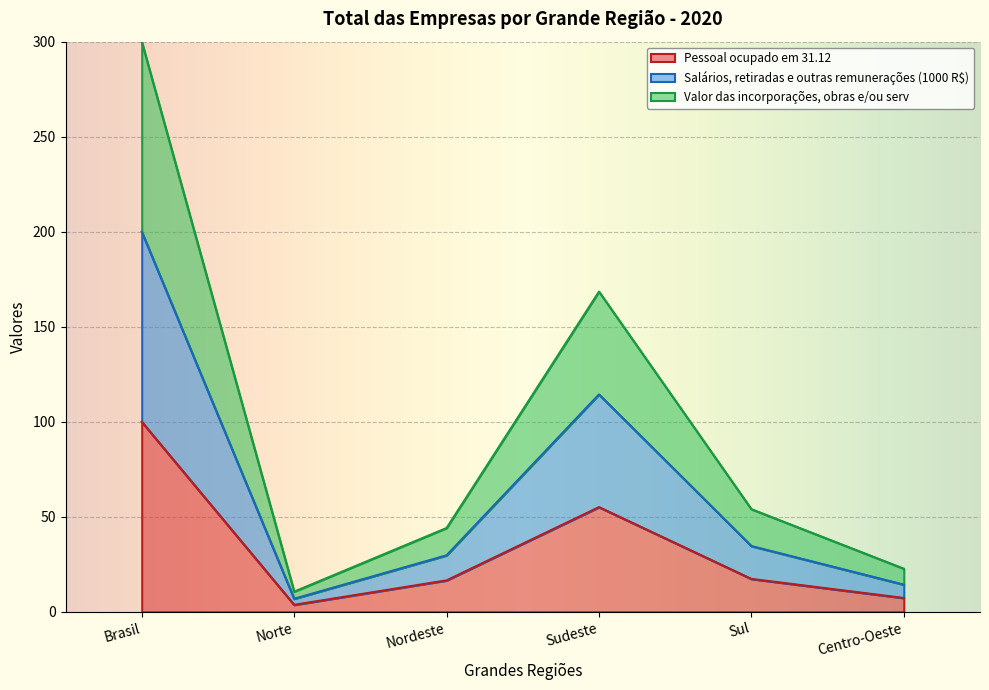

How many data points in Salários, retiradas e outras remunerações (1000 R$) are less than 34?

3